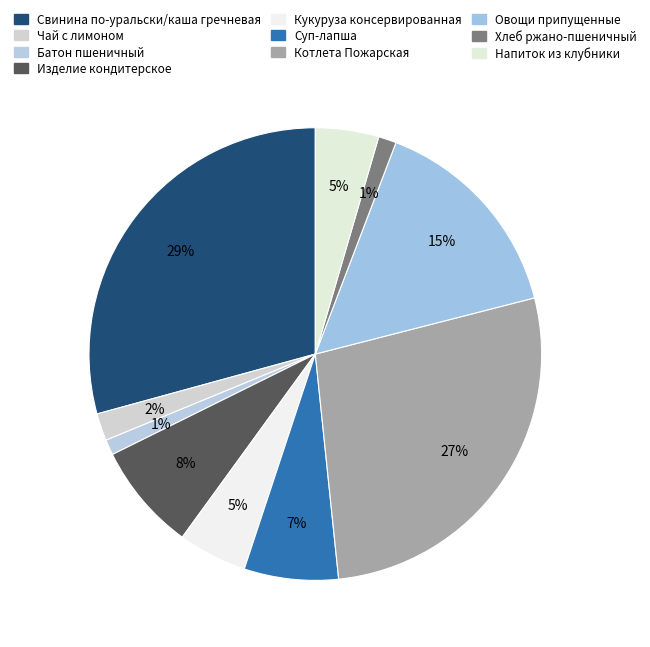

Between Чай с лимоном and Котлета Пожарская, which is larger?

Котлета Пожарская